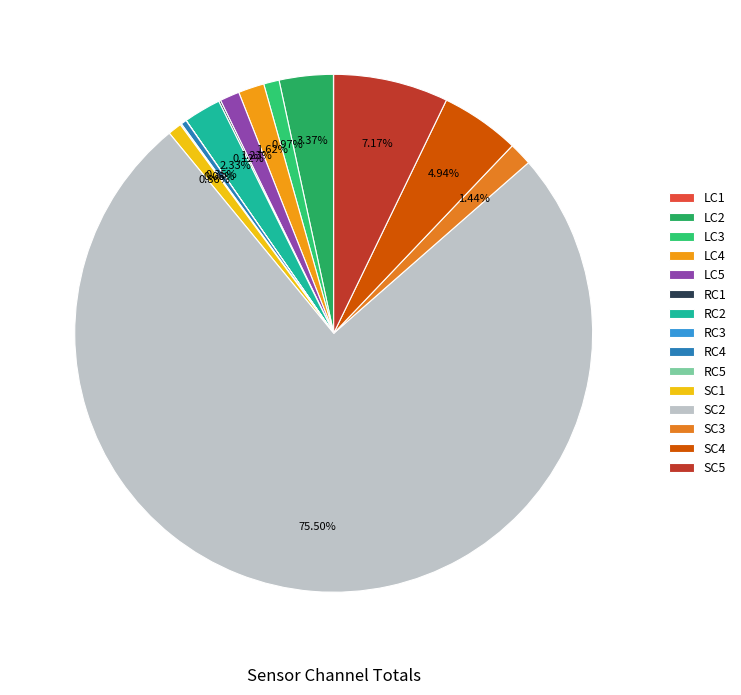

Is it true that LC4 is 2% of the pie?

True